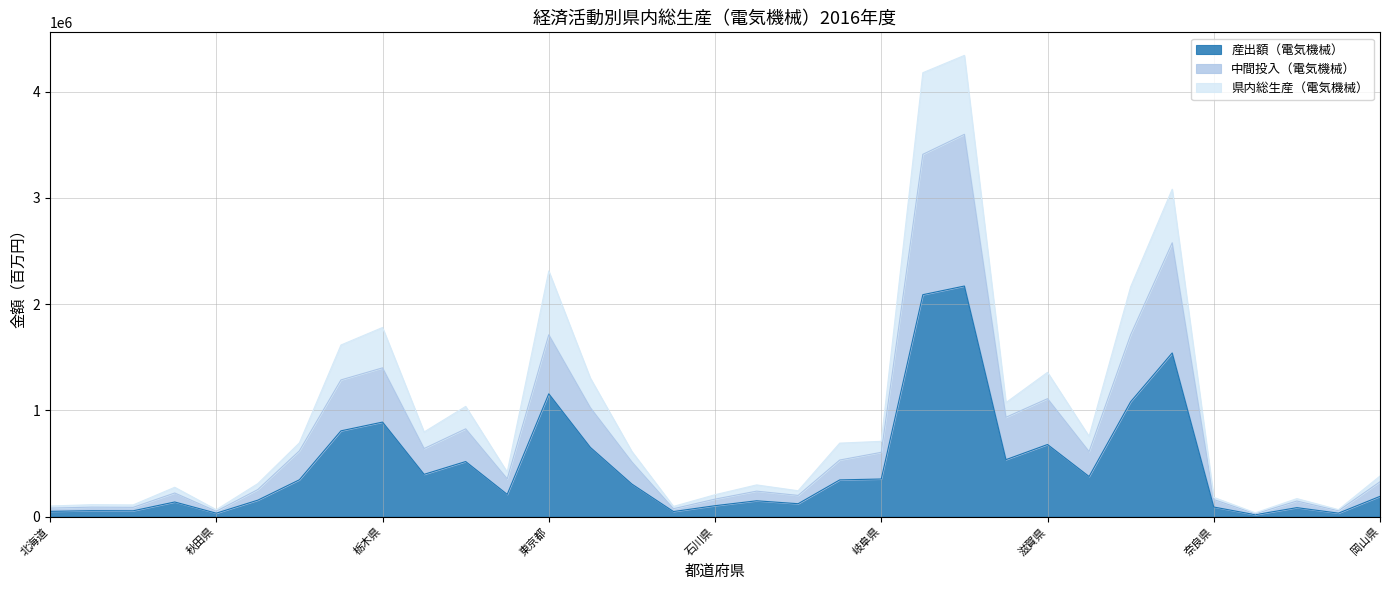

What is the sum of all 県内総生産（電気機械） values?

31584159